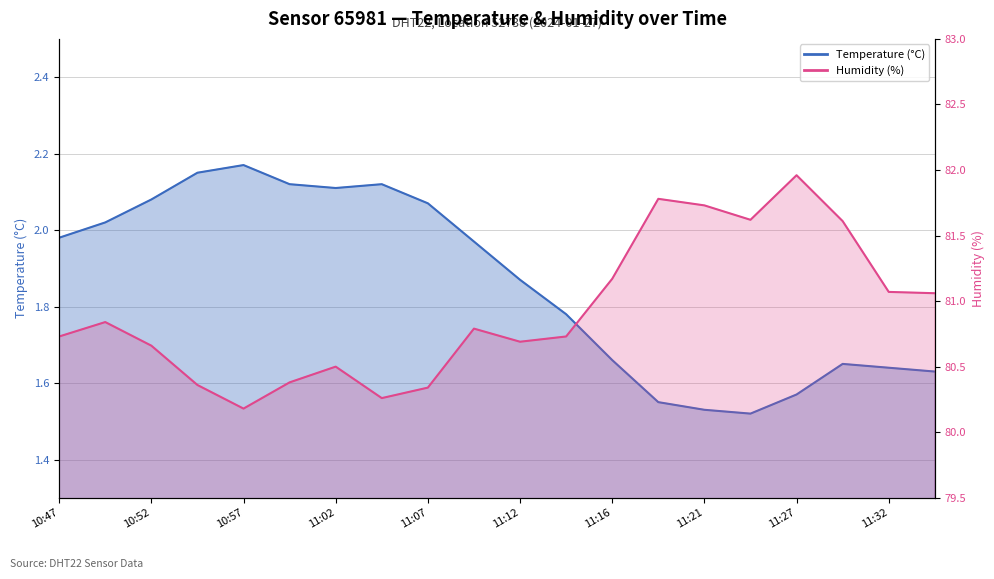

Which has a higher value, 10:57 or 11:24?

10:57